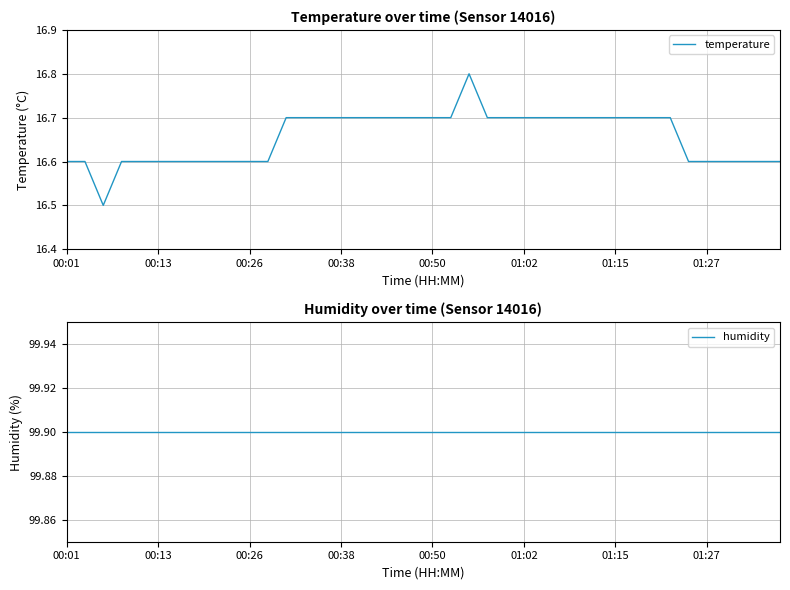

How many distinct data groups are displayed?

2